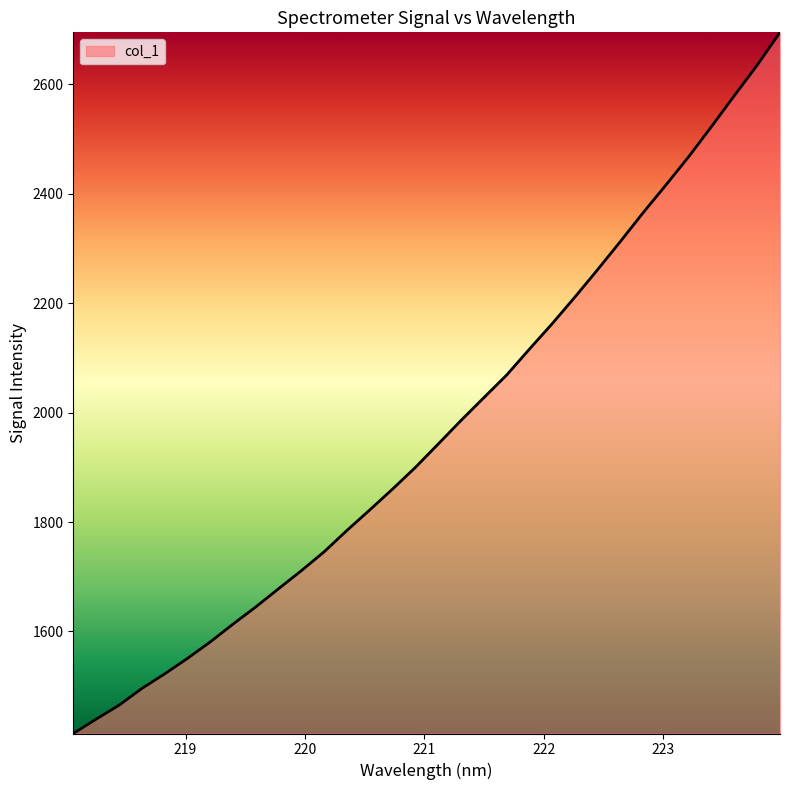

True or false: the data has more than 0 interior local peaks.

False